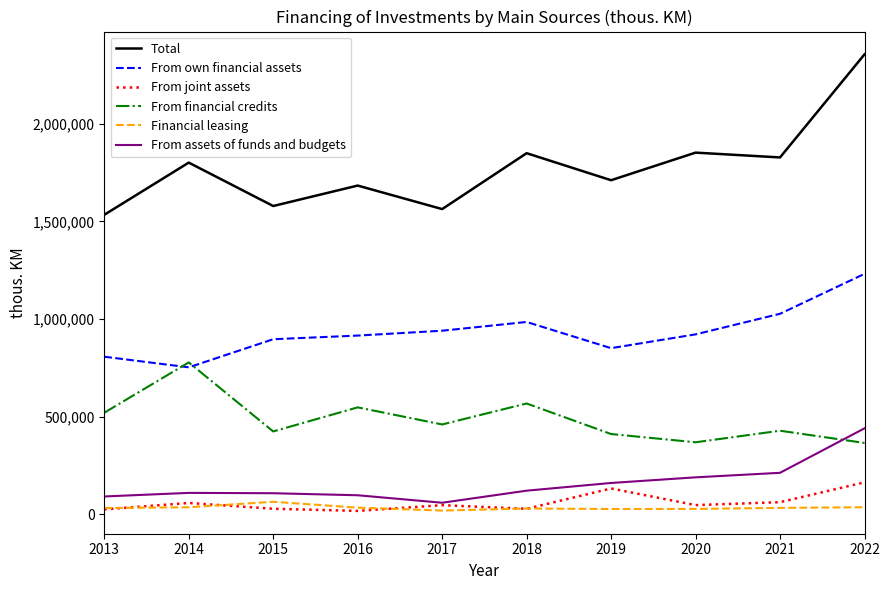

What are all the series names shown in the legend?

Total, From own financial assets, From joint assets, From financial credits, Financial leasing, From assets of funds and budgets